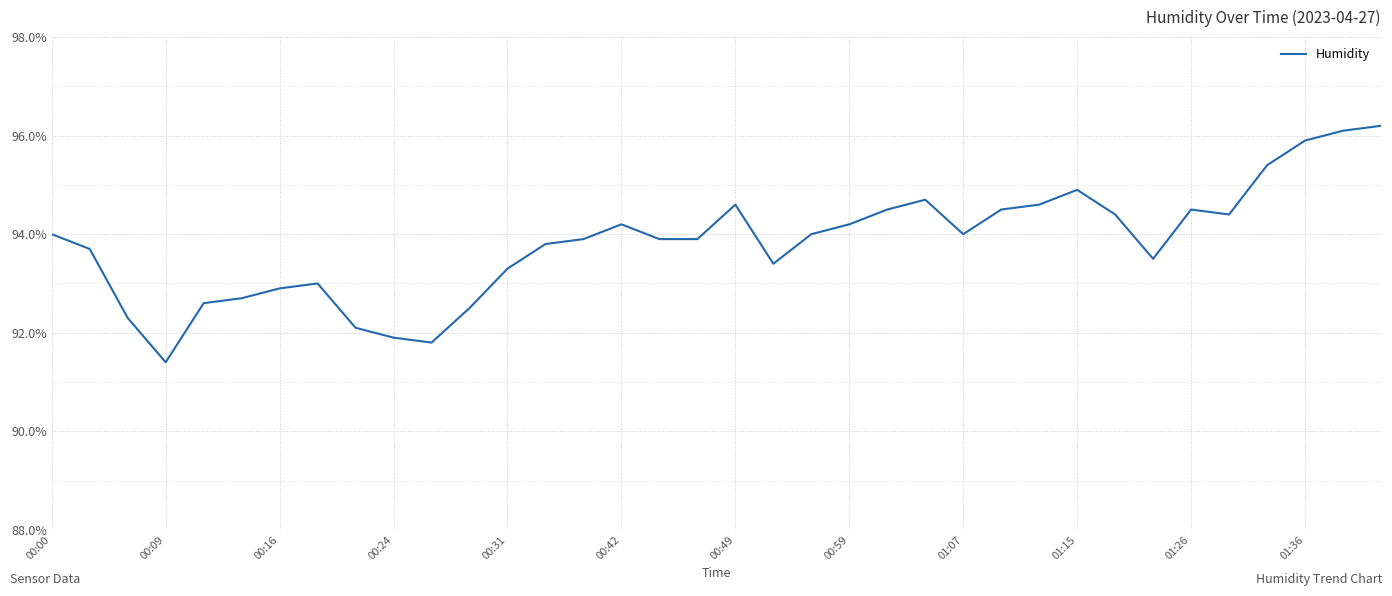

What is the difference between the second highest and second lowest values?

4.3